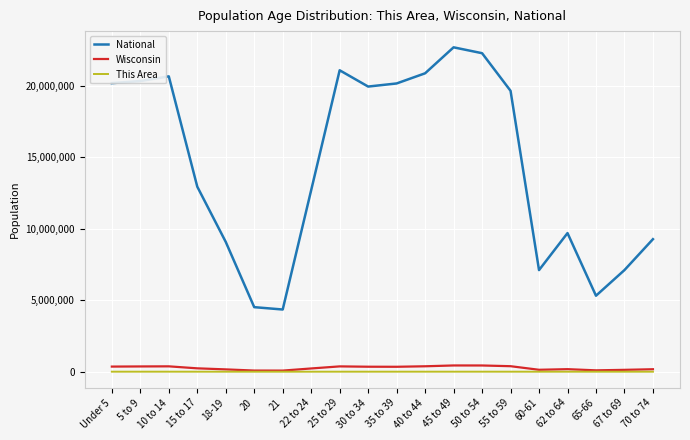

Where is National nearest to the value 13531442?

15 to 17